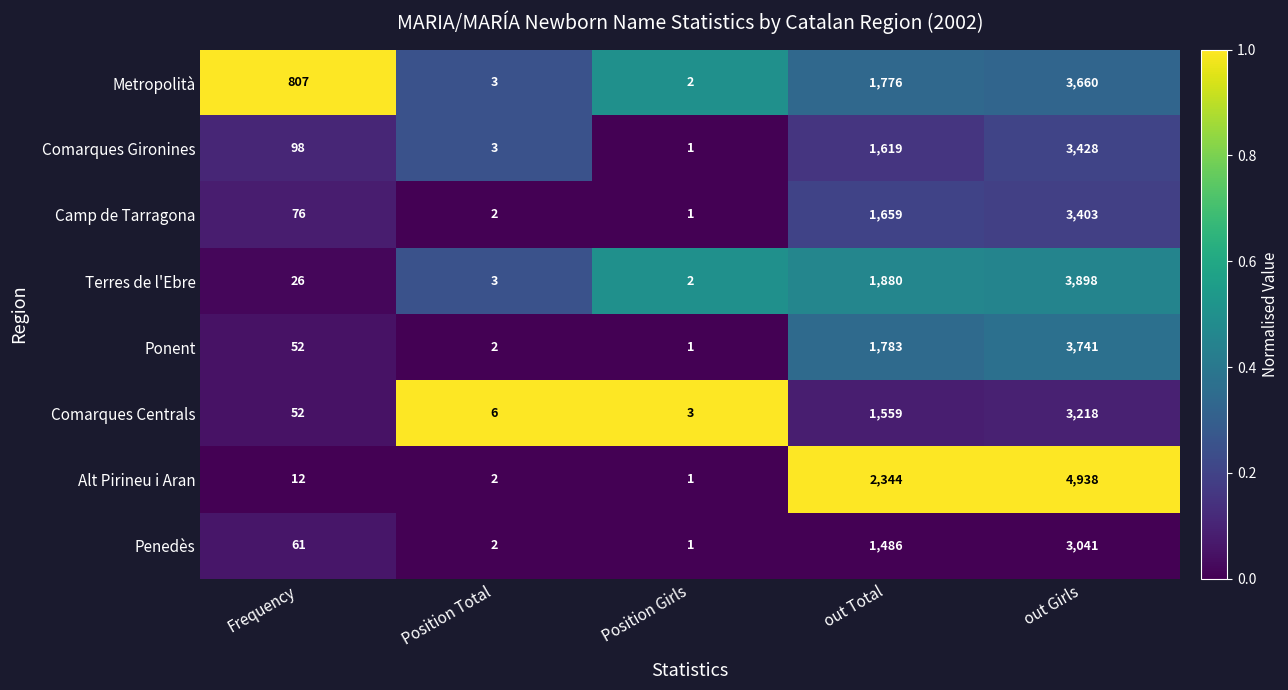

What is the total value across all series at out Girls?

29327